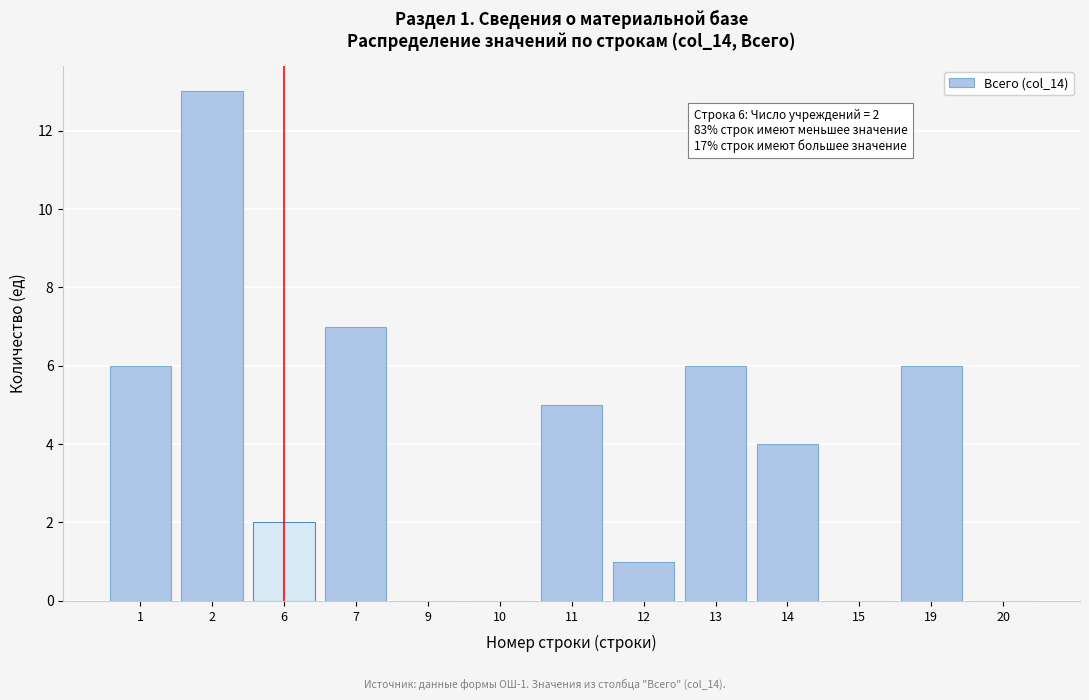

Reading right to left, transcribe all the data shown in this chart.

20=0	19=6	15=0	14=4	13=6	12=1	11=5	10=0	9=0	7=7	6=2	2=13	1=6